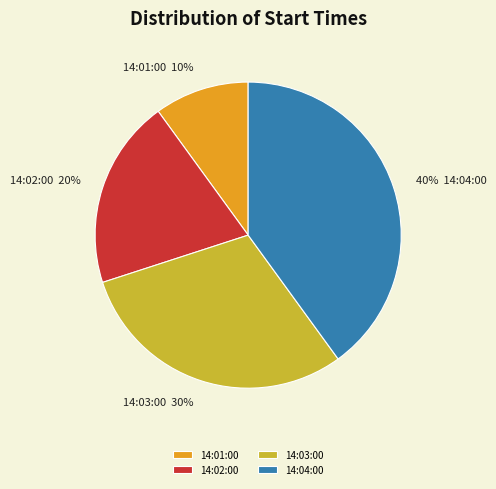

Does any single category account for the majority?

No